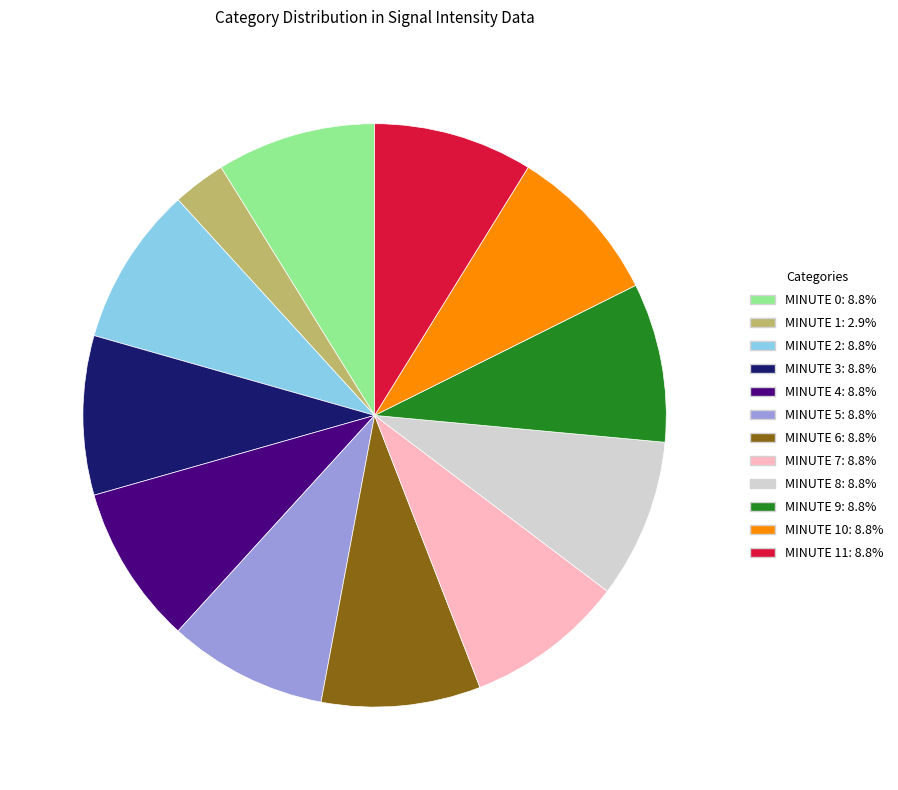

Count the number of slices in the pie.

12